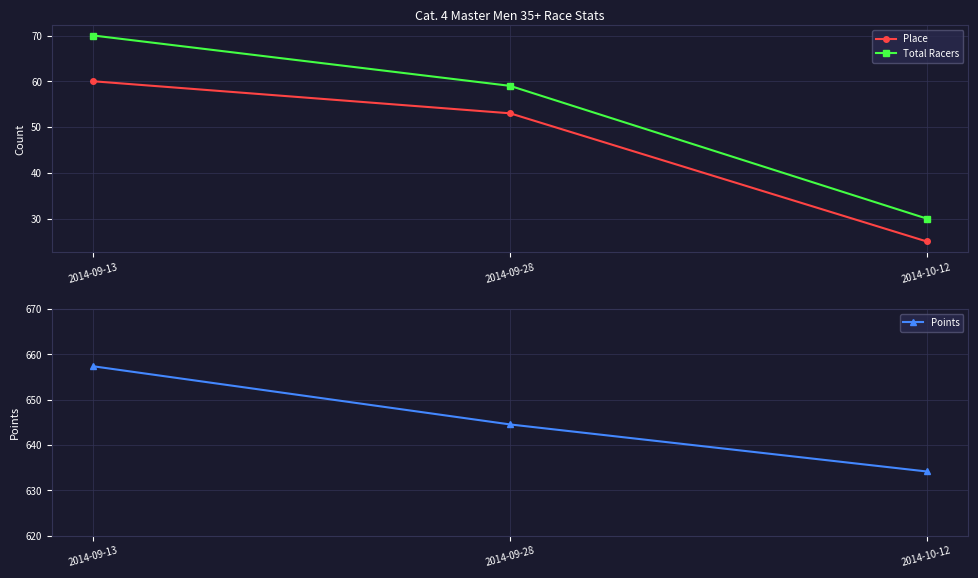

Rank the categories by Points value from highest to lowest.

2014-09-13, 2014-09-28, 2014-10-12